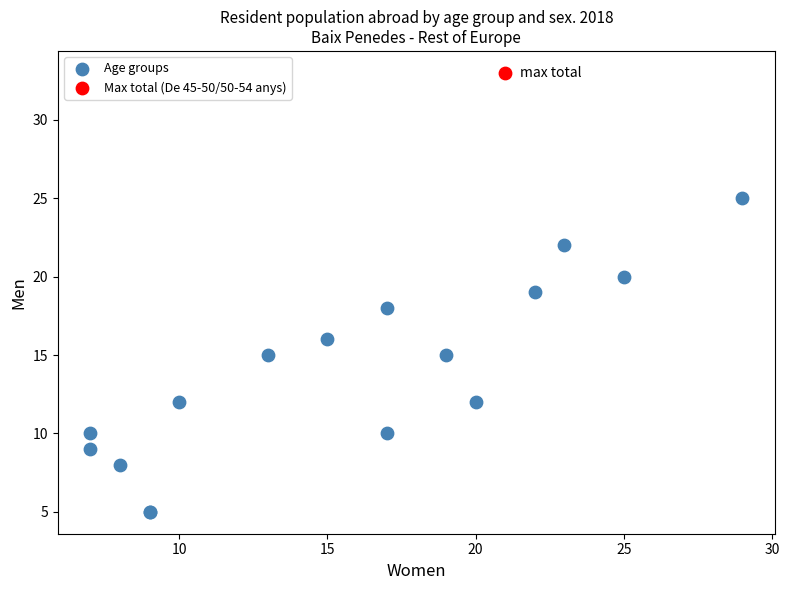

What are all the series names shown in the legend?

Age groups, Max total (De 45-50/50-54 anys)